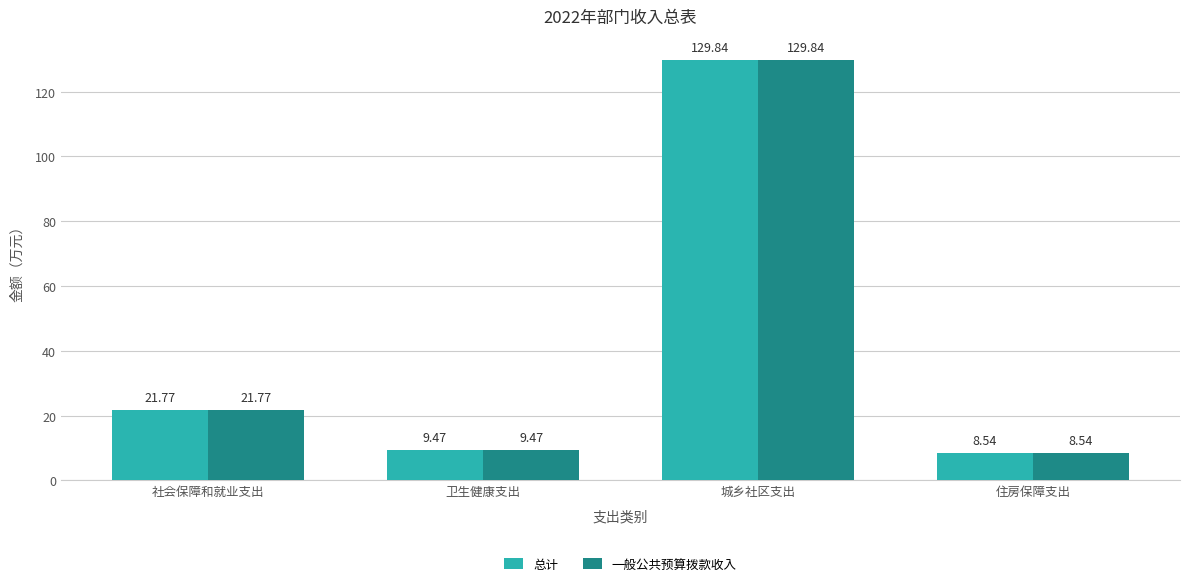

Rank the categories by 一般公共预算拨款收入 value from highest to lowest.

城乡社区支出, 社会保障和就业支出, 卫生健康支出, 住房保障支出